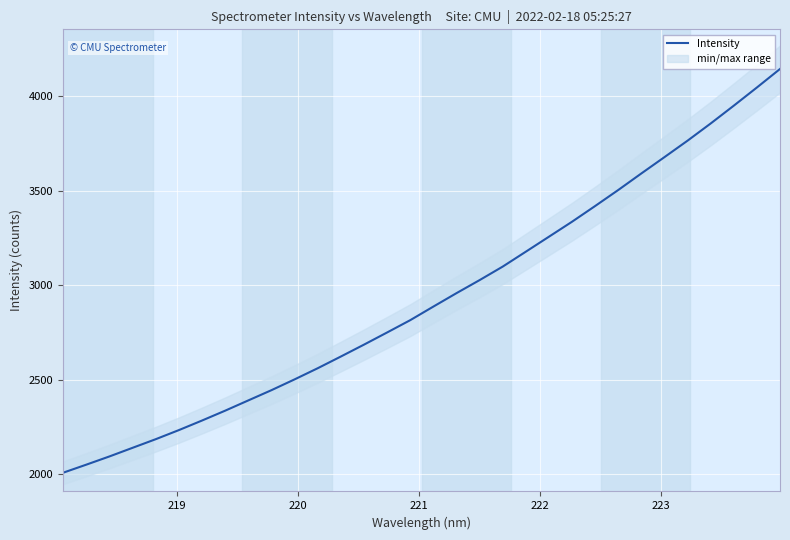

What is the maximum value for Intensity?

4144.8